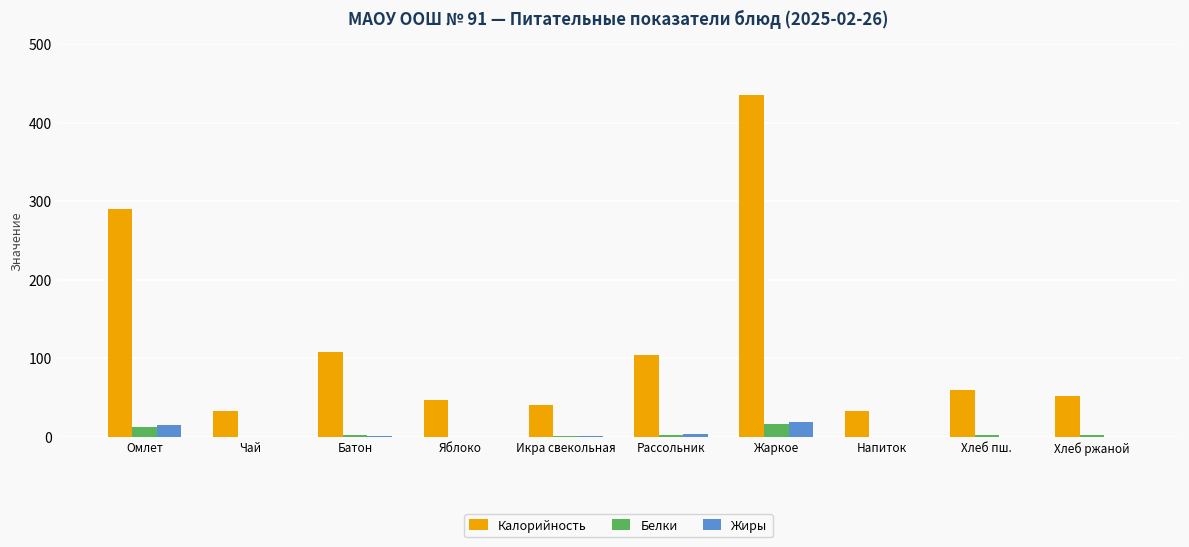

The Калорийность series shows 81.1 at Хлеб пш.. True or false?

False